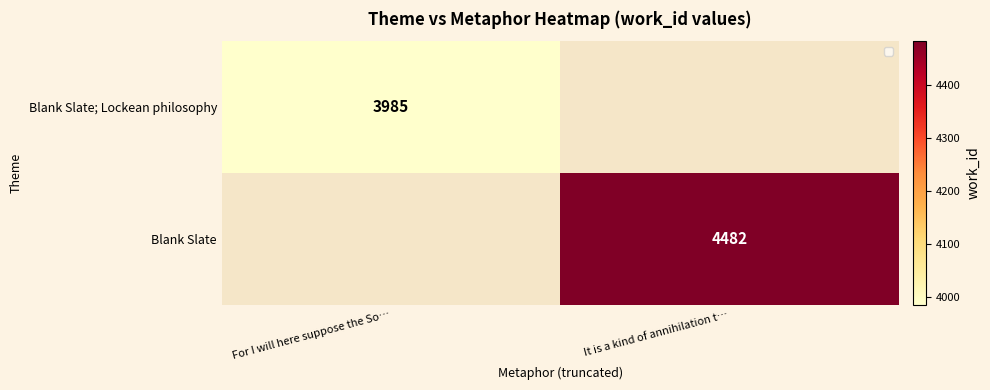

The Blank Slate; Lockean philosophy series shows 3985 at For I will here suppose the So…. True or false?

True